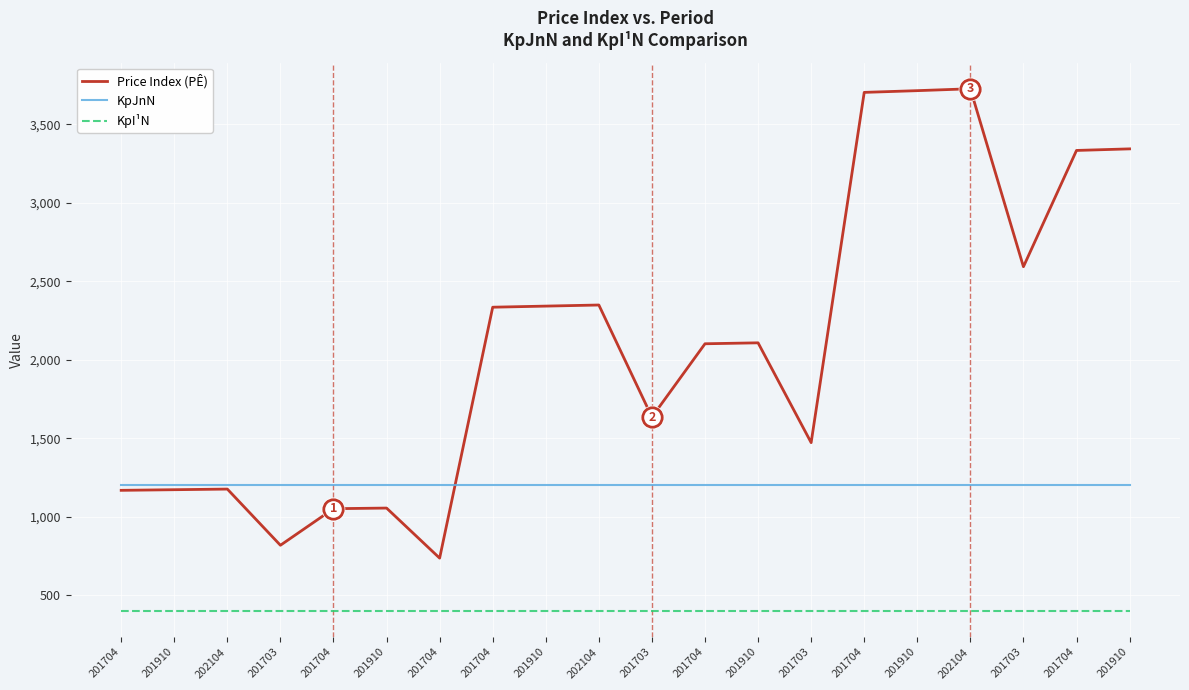

What is the difference between the highest and lowest values at 201704?

800